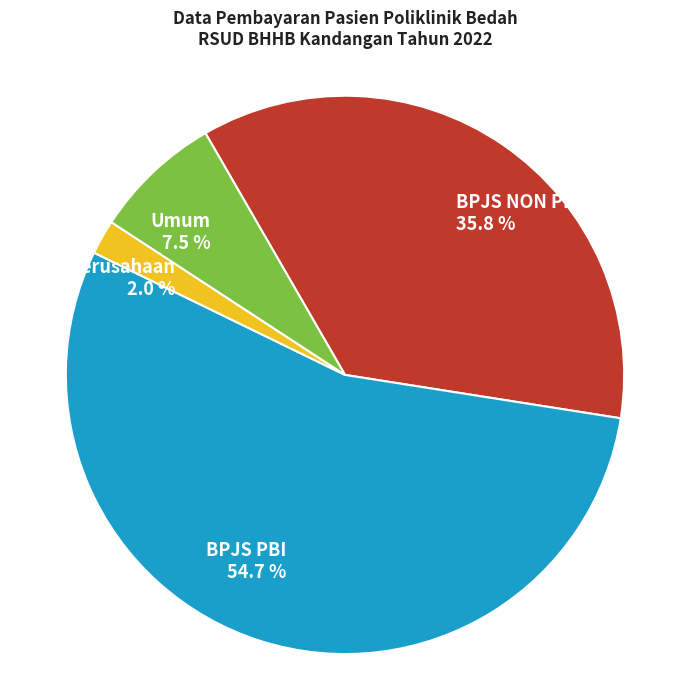

To the nearest percent, what is the difference between the largest and smallest slice percentages?

53%